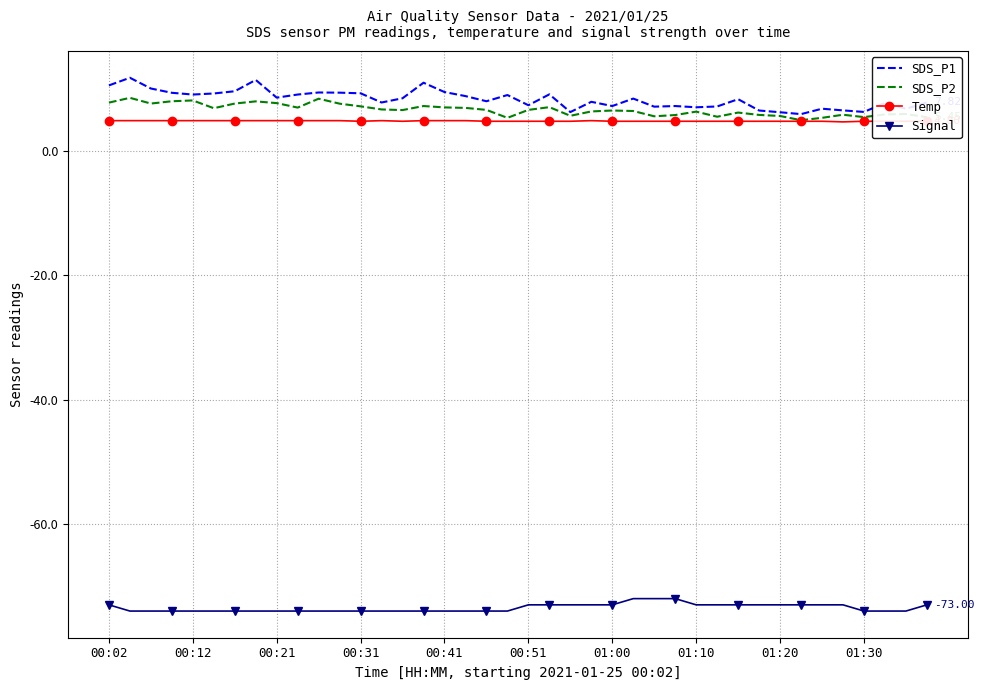

Which series has the largest range (max minus min)?

SDS_P1